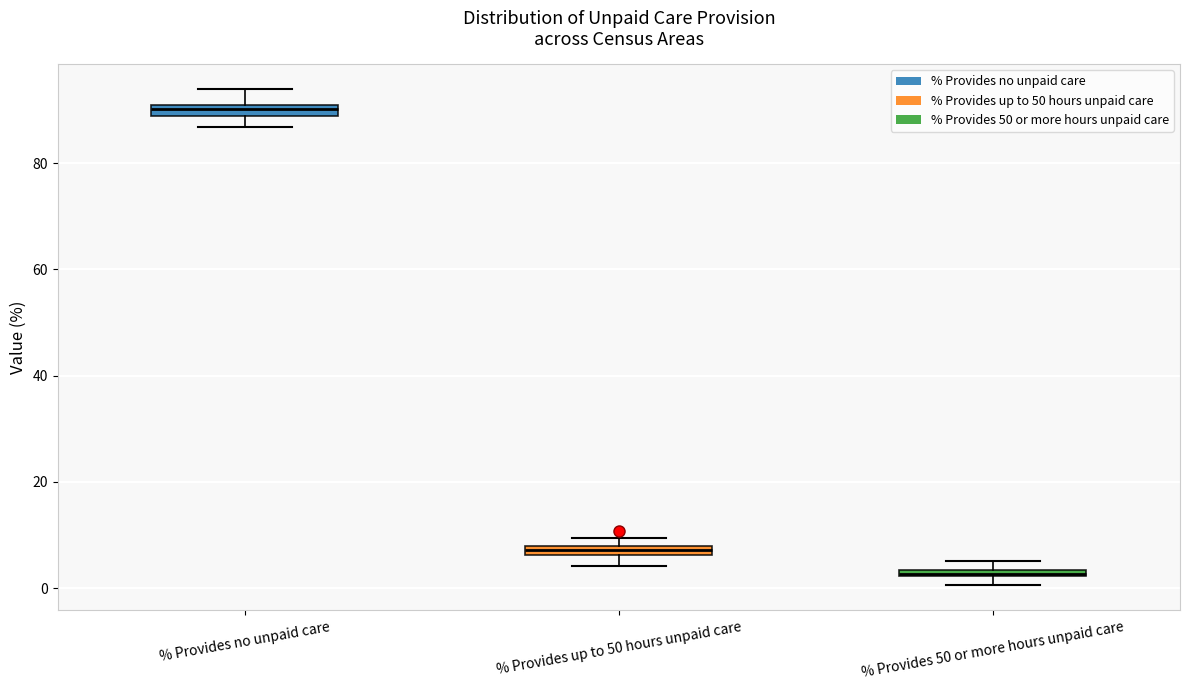

Where does the median line of the box for % Provides no unpaid care sit on the y-axis? The values are not printed on the chart, so give them approximately, as read against the axis.

90